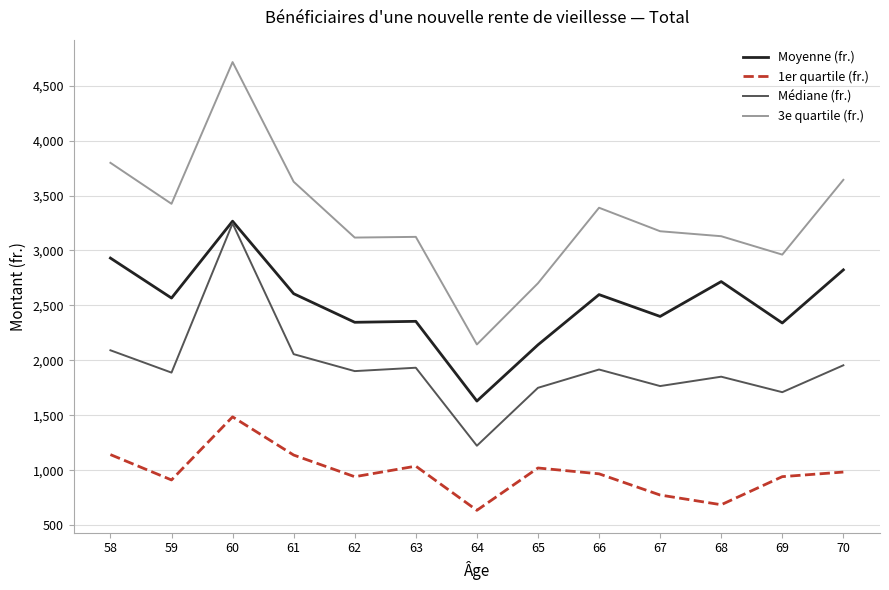

The Moyenne (fr.) series shows 1800.4 at 60. True or false?

False